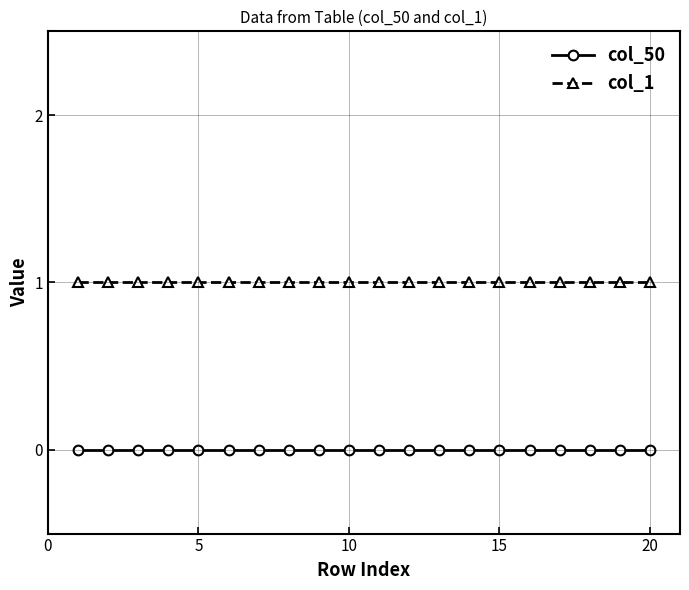

Reading left to right, extract all data points from this chart.

col_50: 0	0	0	0	0	0	0	0	0	0	0	0	0	0	0	0	0	0	0	0
col_1: 1	1	1	1	1	1	1	1	1	1	1	1	1	1	1	1	1	1	1	1